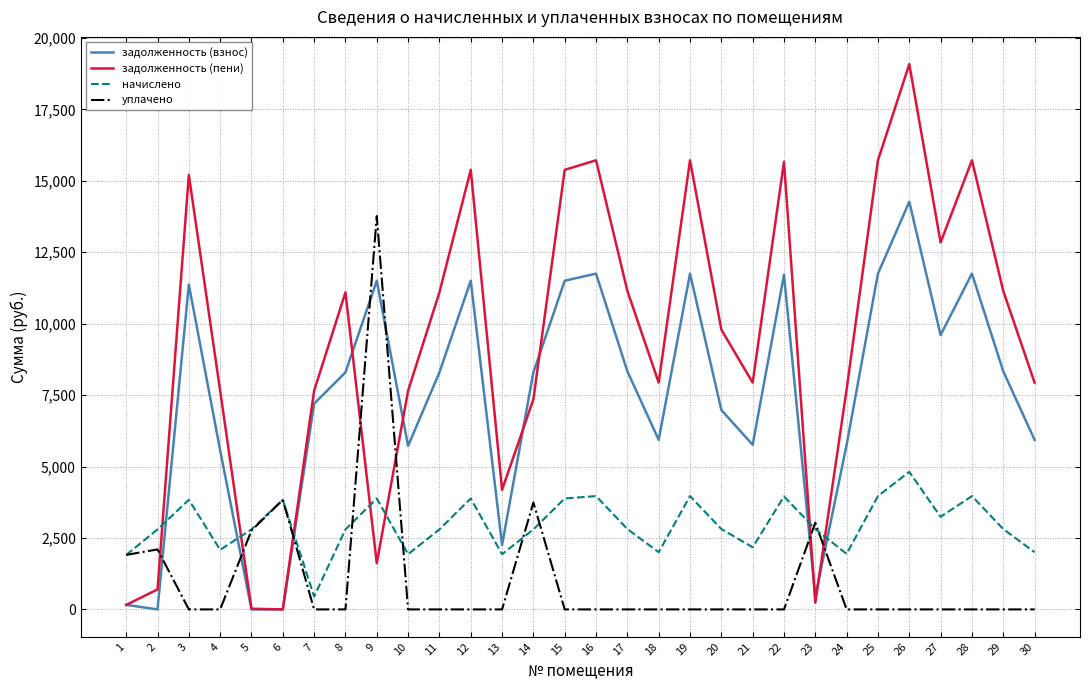

Where is the first local maximum for начислено?

3